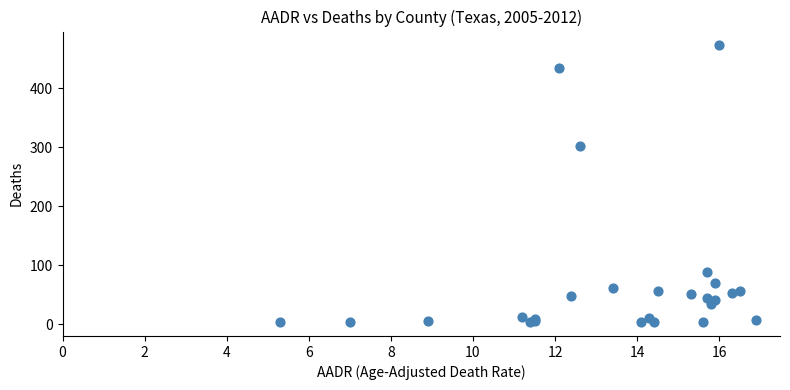

What Y value in the scatter plot is closest to 238?

302